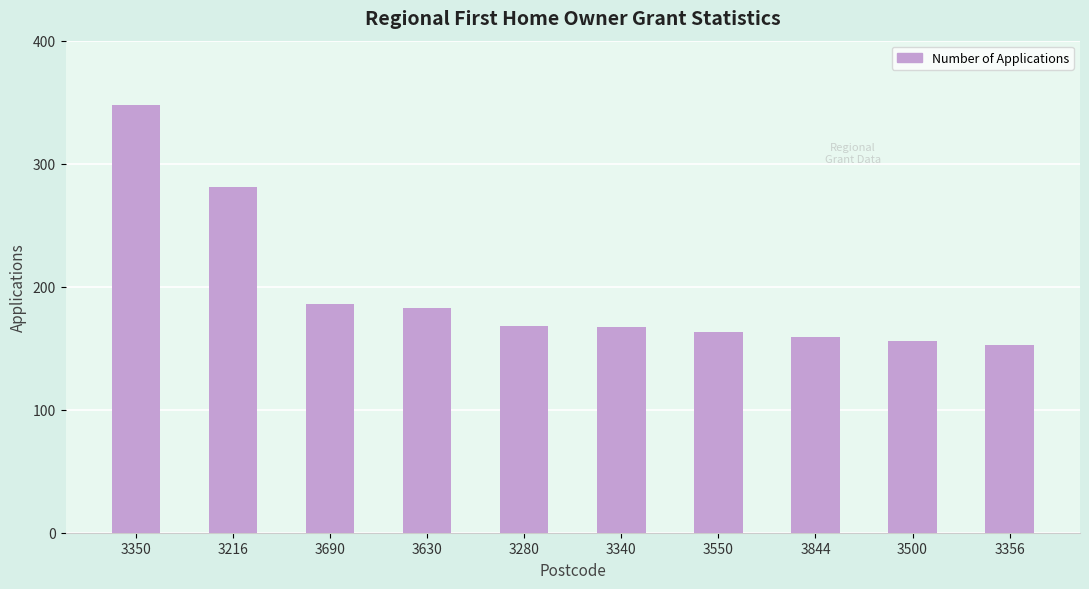

At which category does the chart reach its peak across all series?

3350